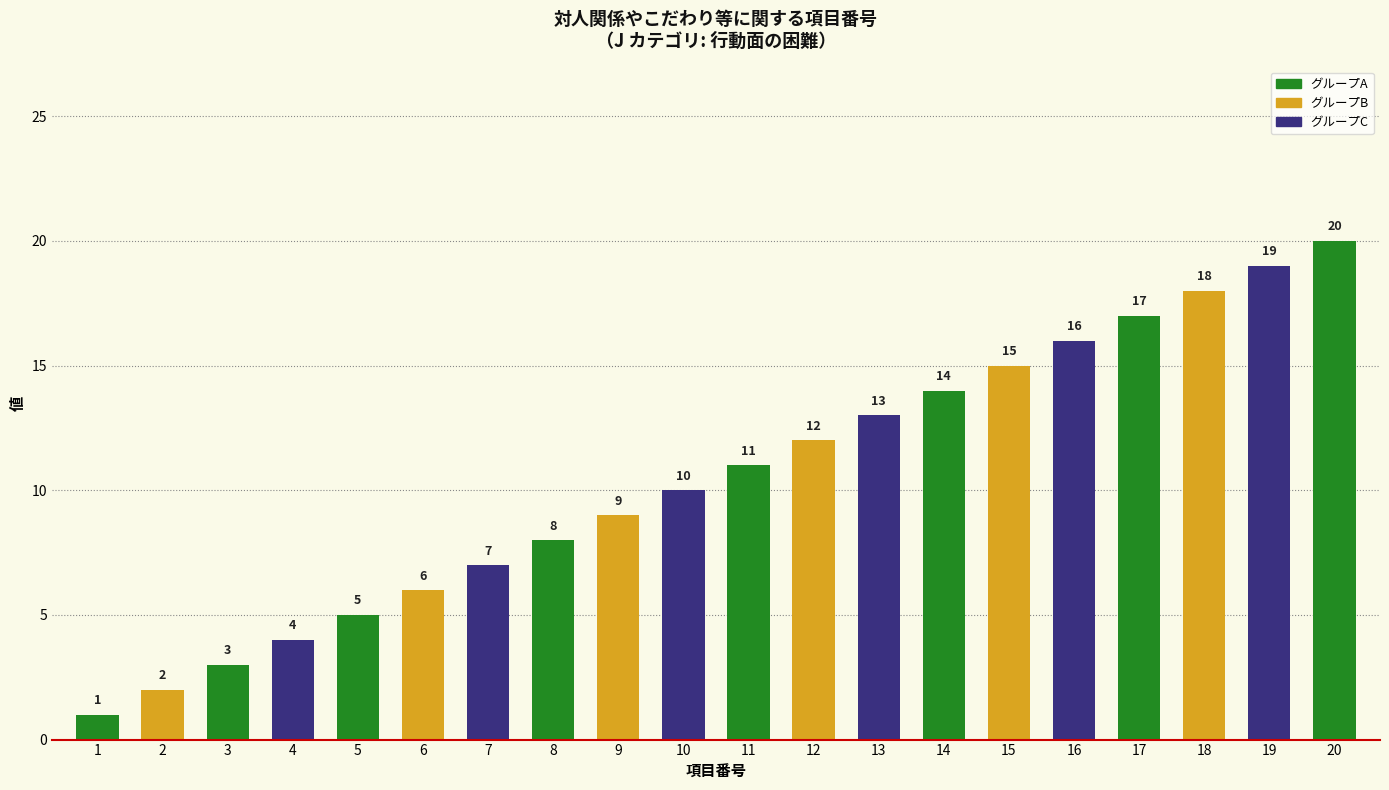

How many bars are there in total?

20